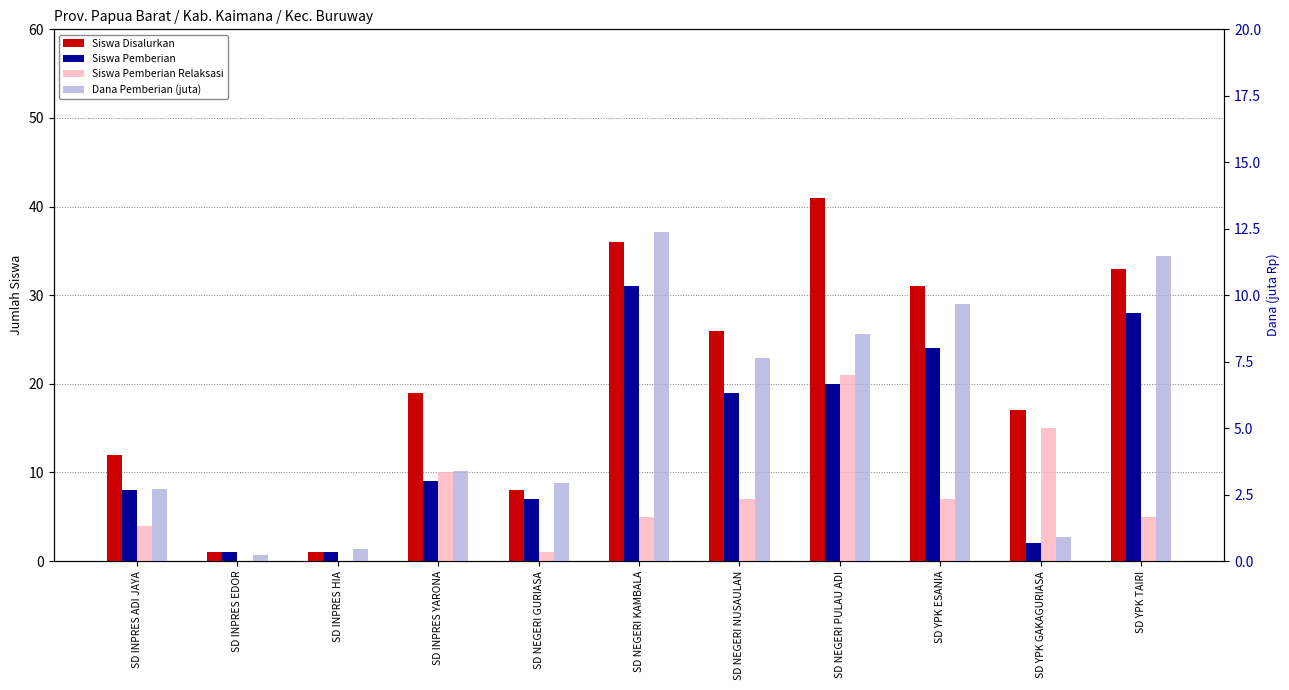

Which series changed the most between SD NEGERI GURIASA and SD YPK TAIRI?

Siswa Disalurkan